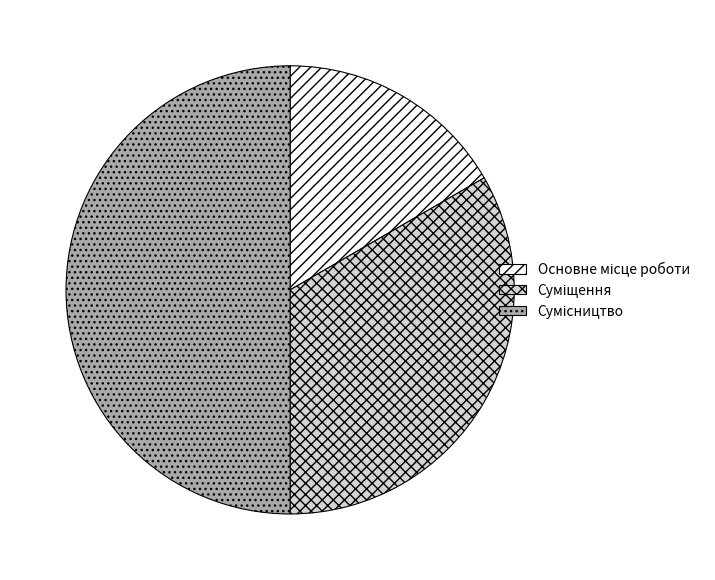

How many segments does this pie chart have?

3